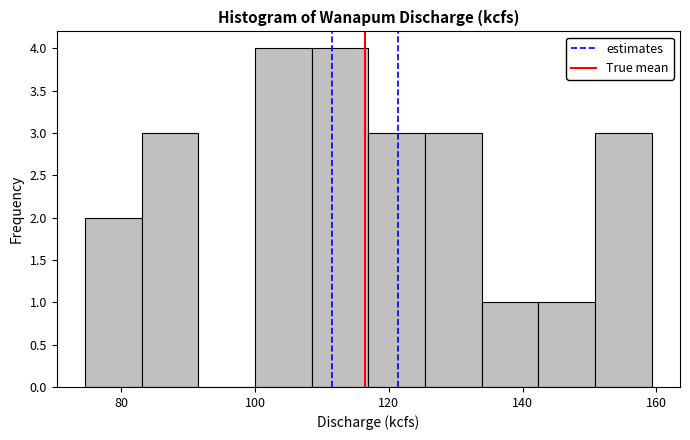

Reading left to right, transcribe this chart: for each bar, give the range it covers on the x-axis and its height. Neither the bar edges nor the heights are printed on the chart, so give them approximately, as read against the axes.

74 to 84: 2
84 to 92: 3
92 to 100: 0
100 to 108: 4
108 to 116: 4
116 to 126: 3
126 to 134: 3
134 to 142: 1
142 to 150: 1
150 to 160: 3